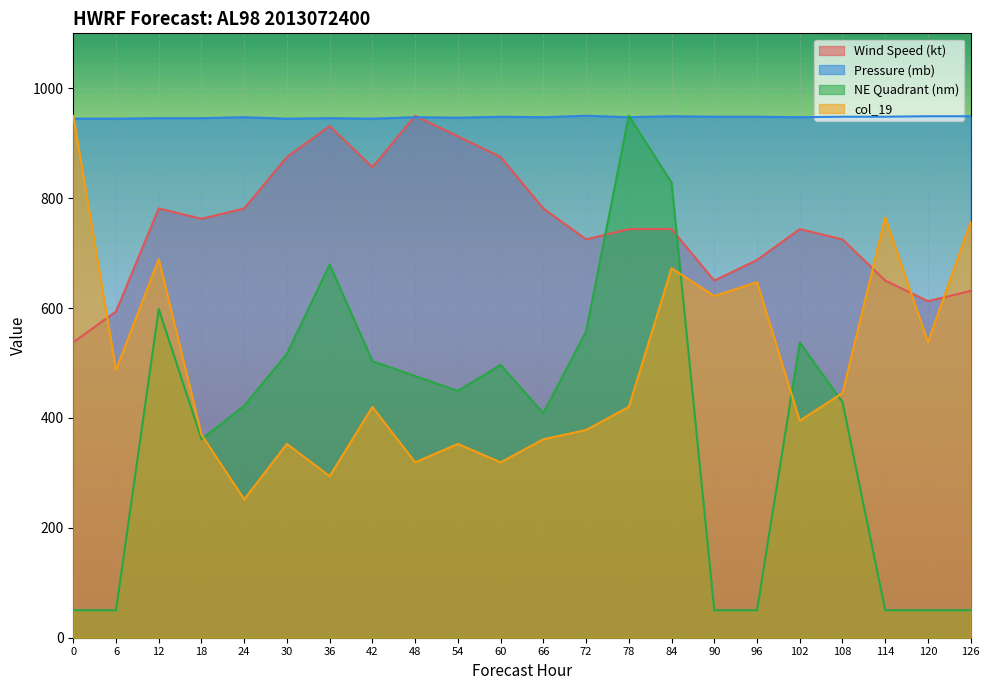

True or false: Wind Speed (kt) has a value of 398.1 at 54.

False